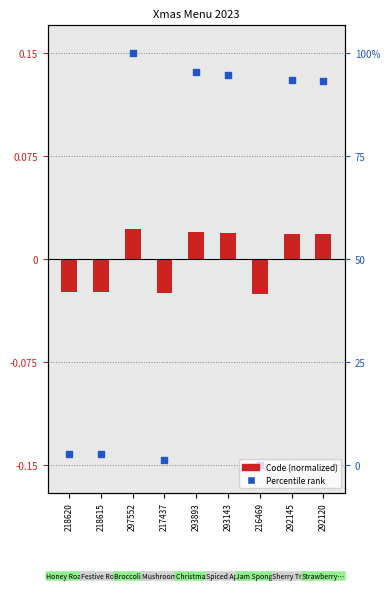

What is the total value across all series at 297552?

0.2